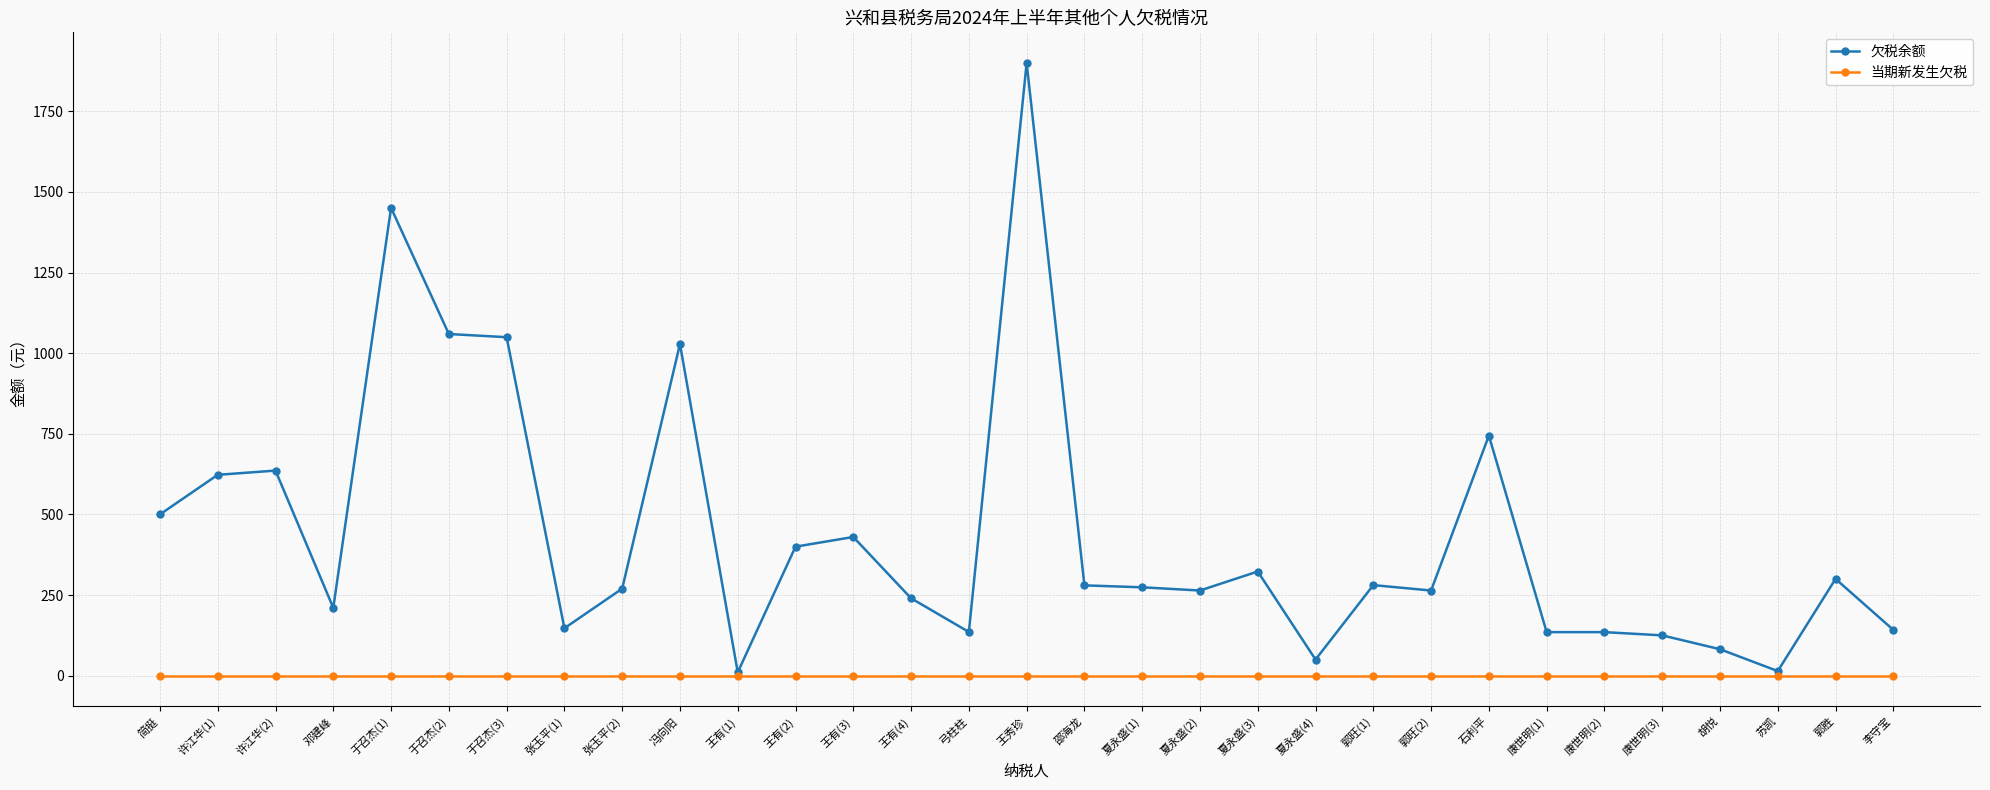

Which category has the highest value across all series?

王秀珍